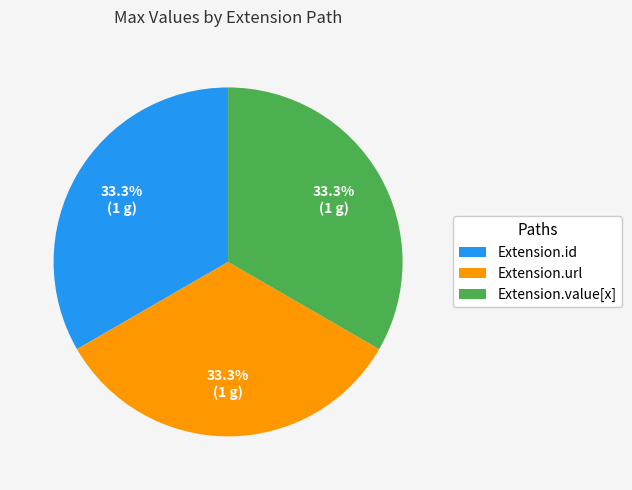

To the nearest percent, what is the difference between the largest and smallest slice percentages?

0%